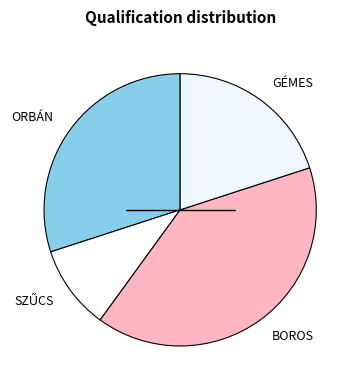

What is the largest slice in the pie chart?

BOROS